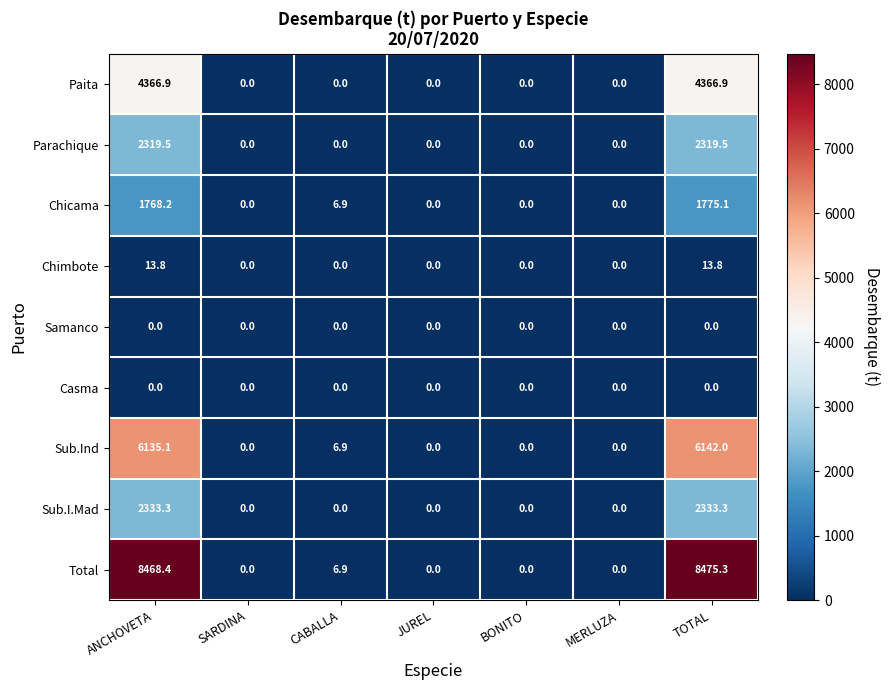

What is the average value of the Total series?

2421.5